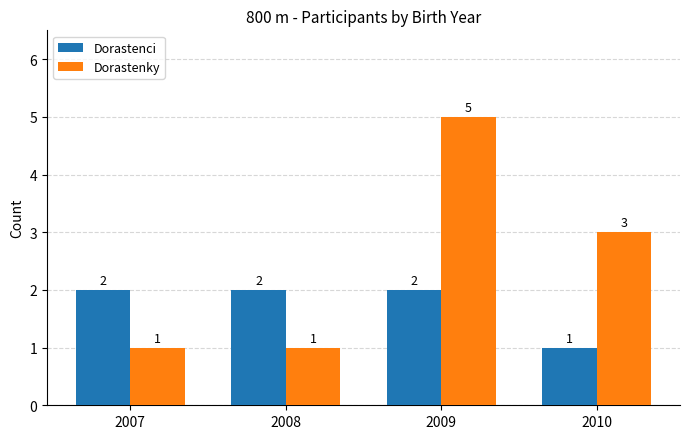

Which series has the largest range (max minus min)?

Dorastenky